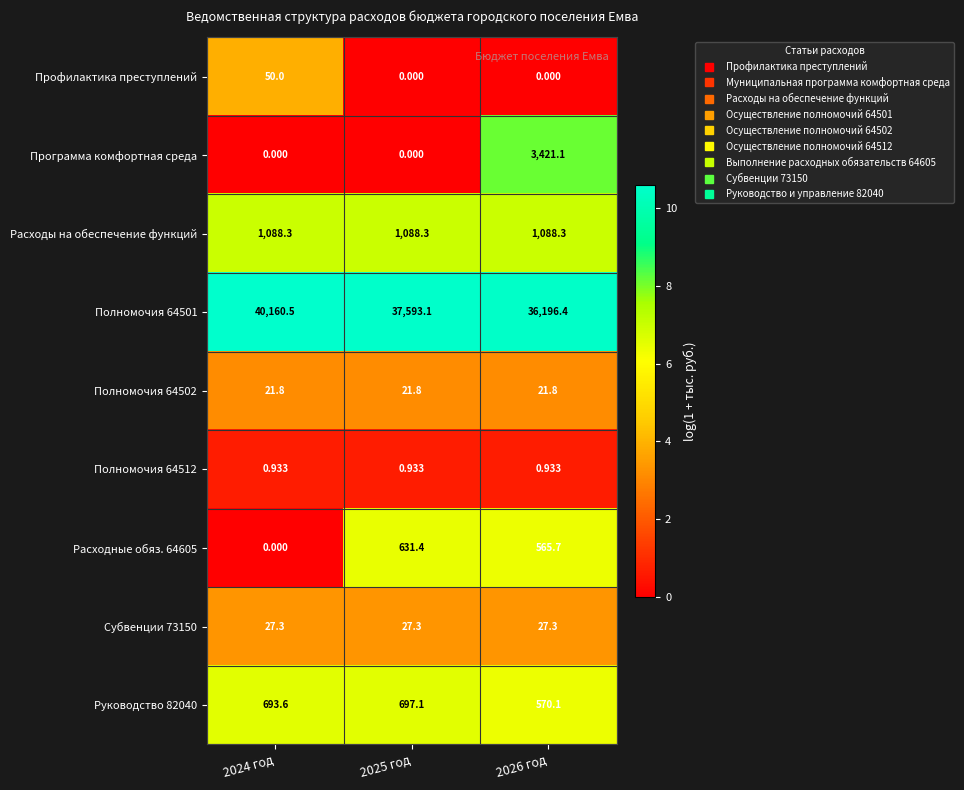

Is the value of Профилактика преступлений at 2025 год greater than the value of Расходы на обеспечение функций at 2026 год?

No